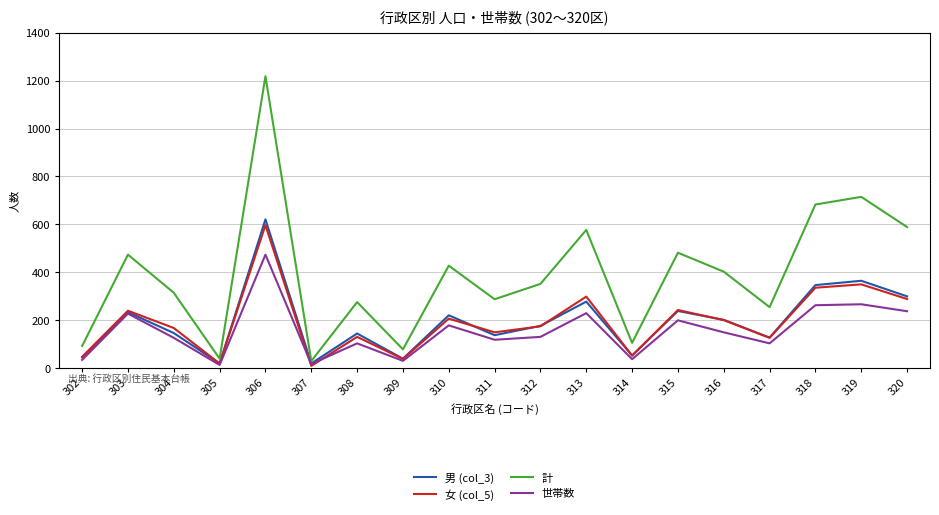

Which series changed the most between 305 and 313?

計